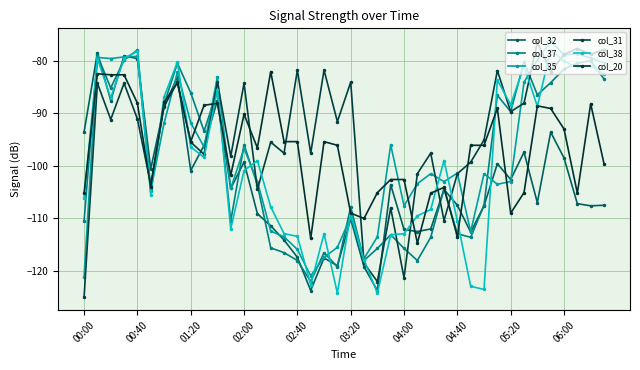

True or false: col_31 and col_38 cross at least once.

True